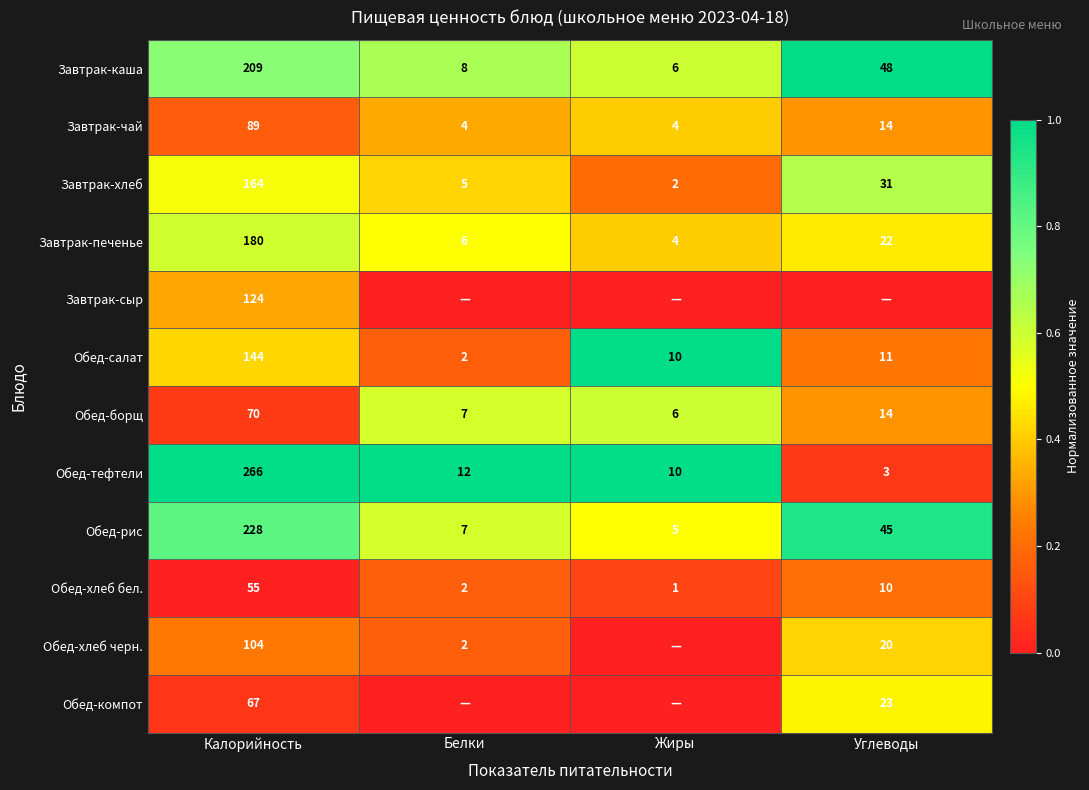

Which series has the largest range (max minus min)?

Обед-тефтели